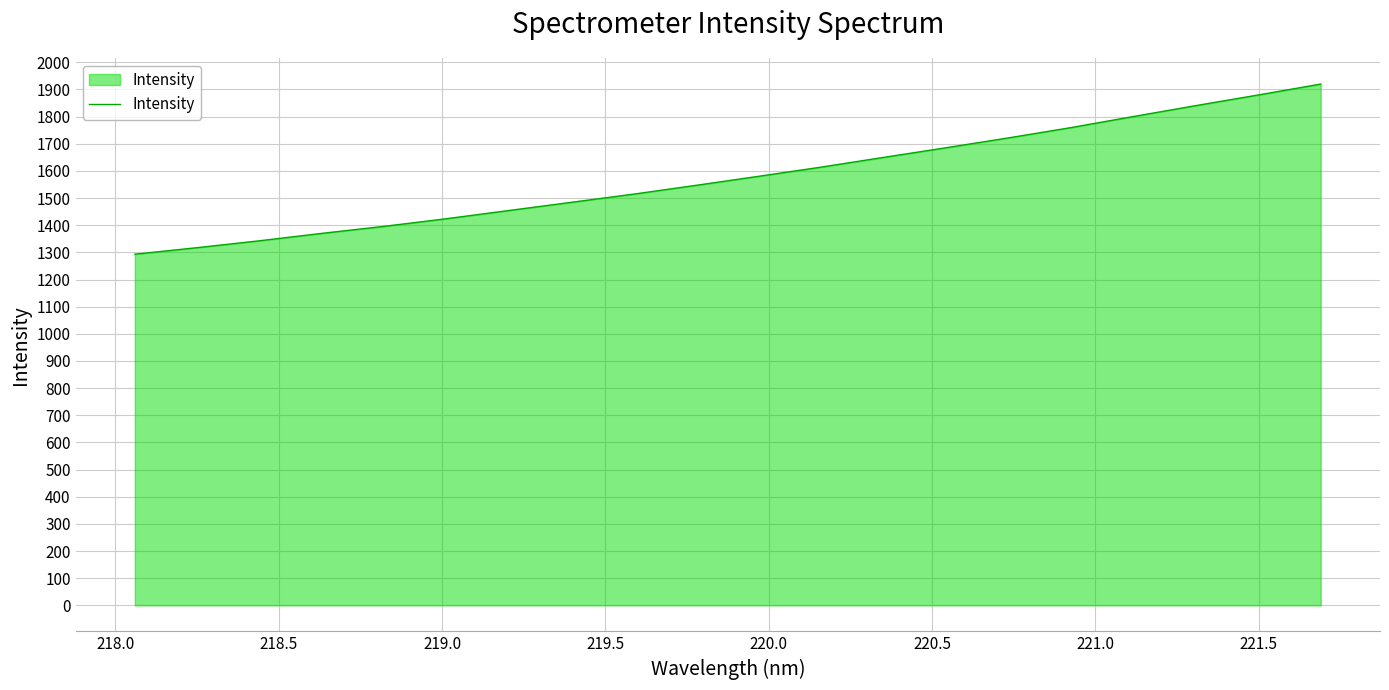

What is the difference between the maximum and minimum values?

626.5